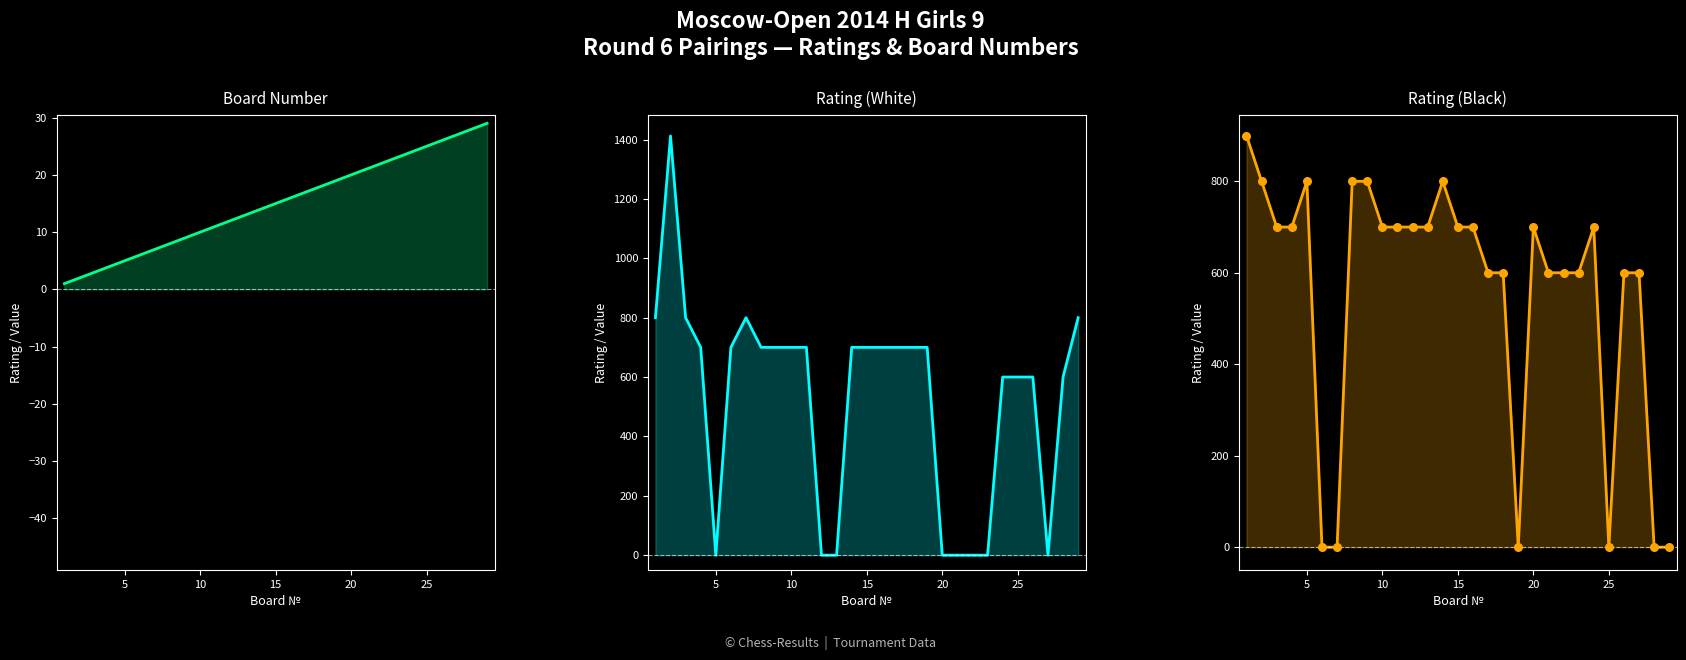

Which series has the largest total across all categories?

Rating (Black)